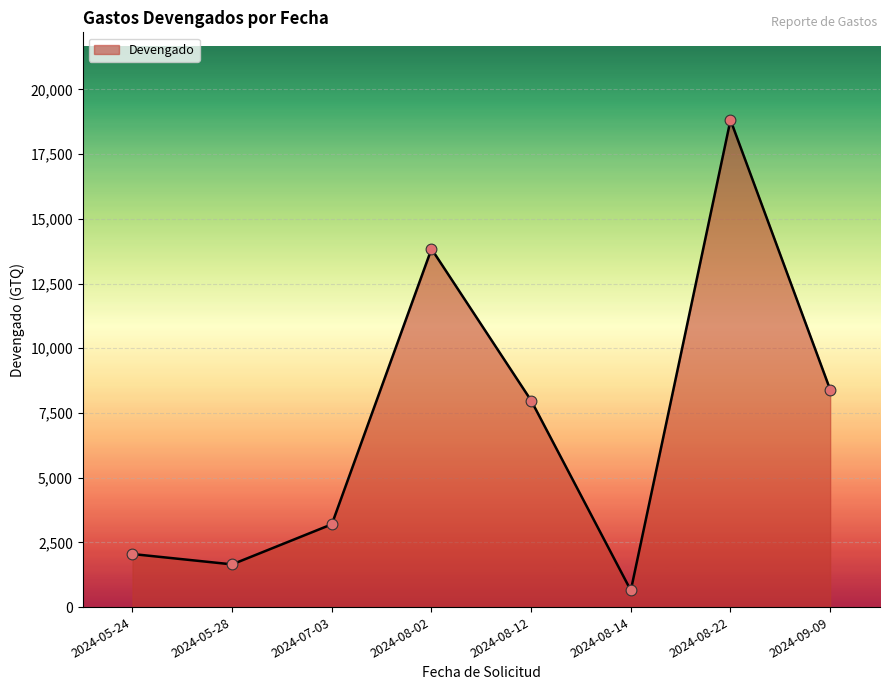

Between 2024-08-22 and 2024-08-14, which is larger?

2024-08-22